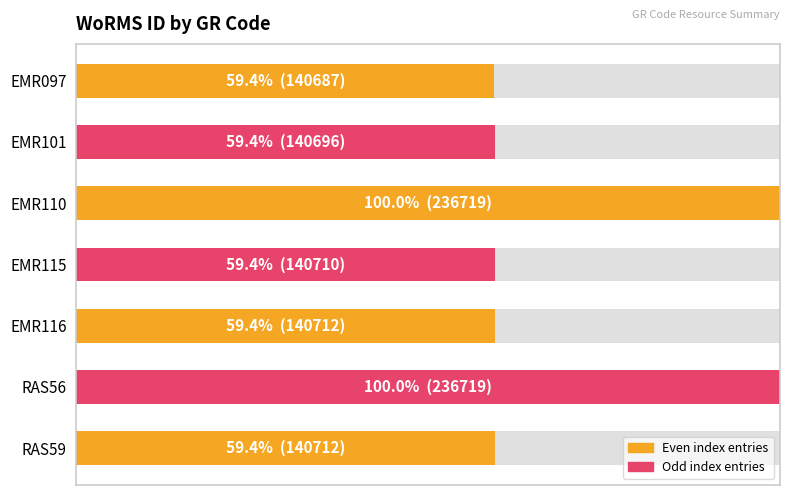

List the labels in order of value, smallest first.

EMR097, EMR101, EMR115, EMR116, RAS59, EMR110, RAS56